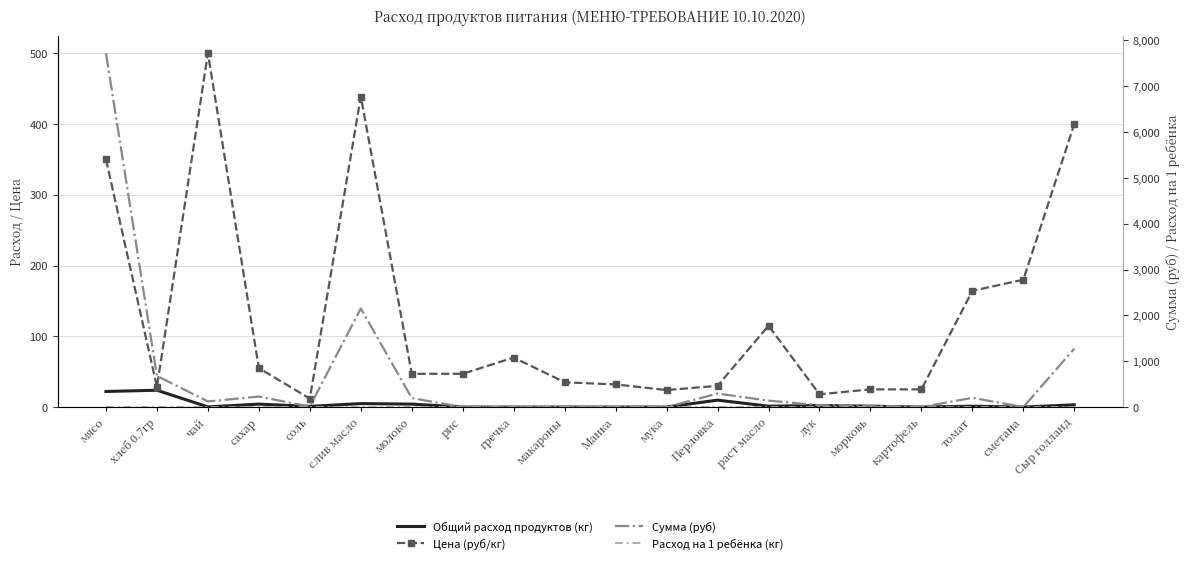

The Цена (руб/кг) series shows 32.0 at Манка. True or false?

True